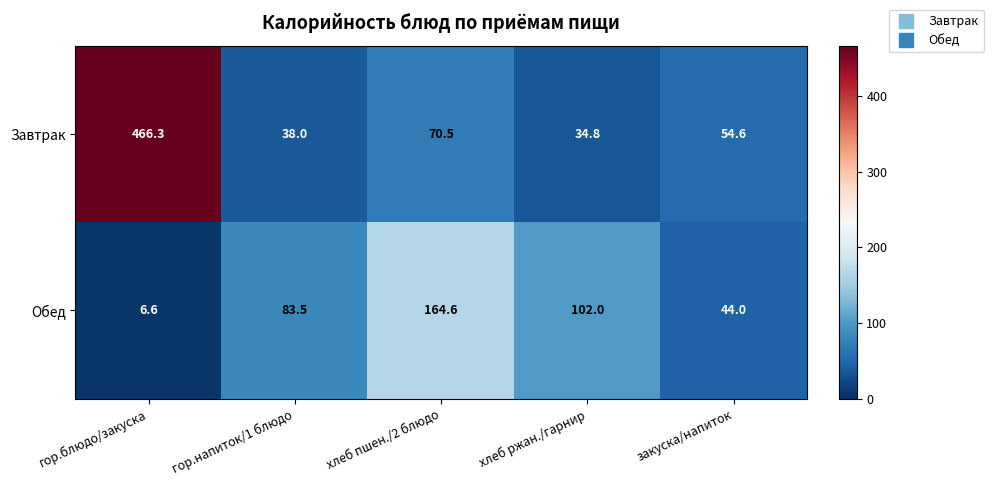

At which category is the sum across all series the highest?

гор.блюдо/закуска